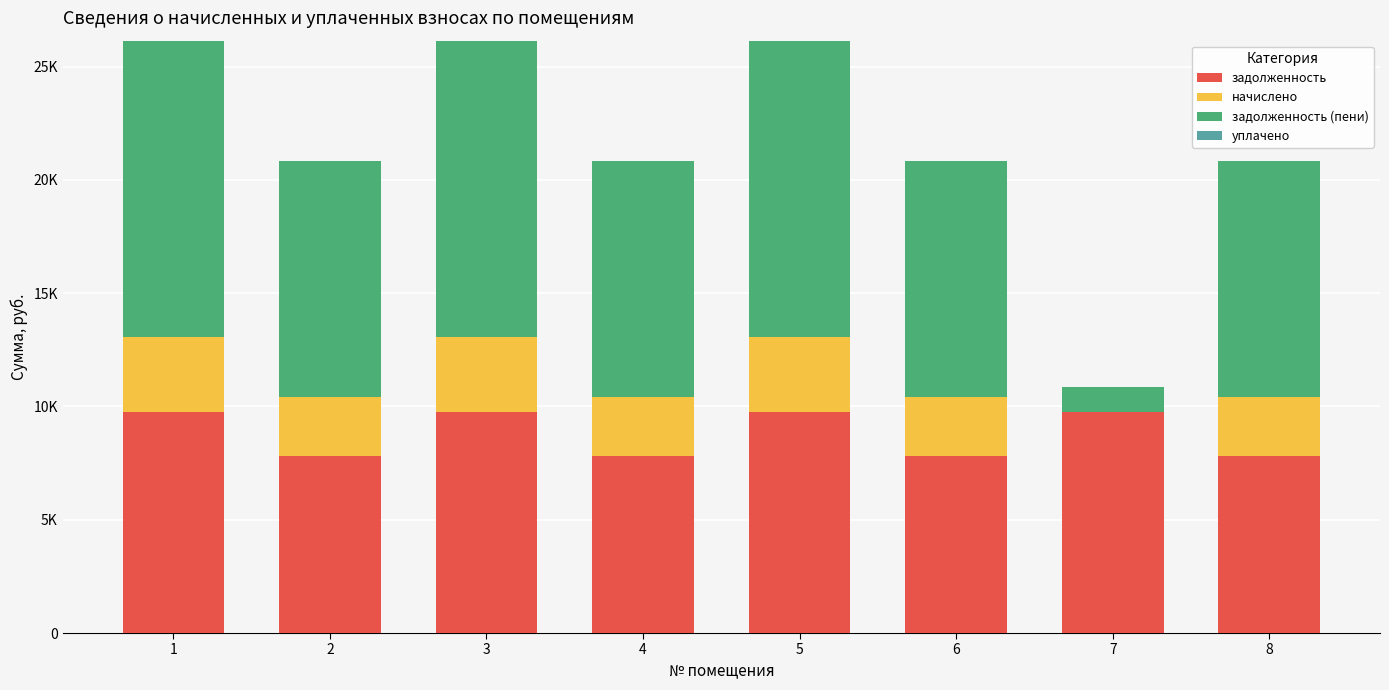

Does the chart contain stacked bars?

Yes